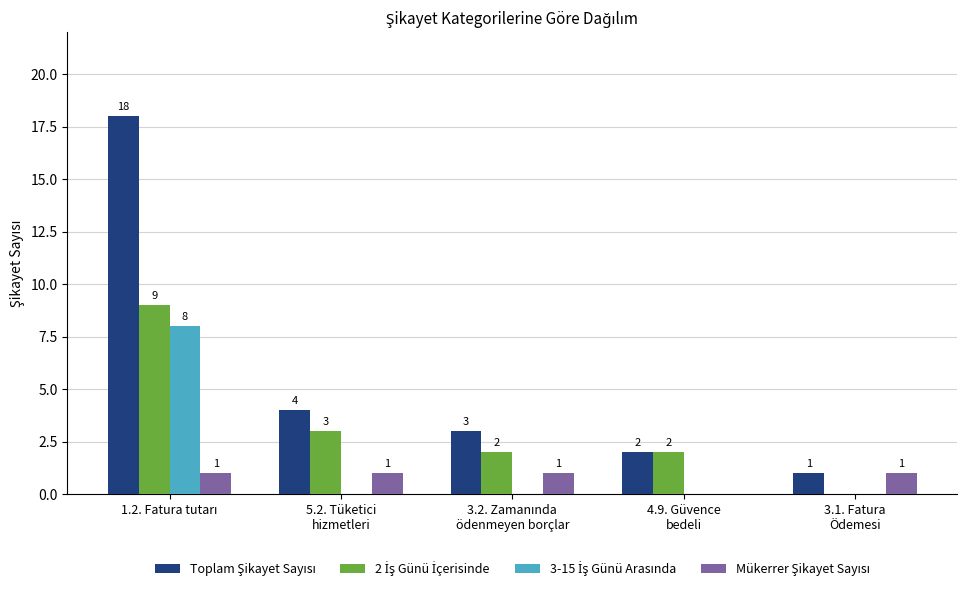

Reading left to right, transcribe all the data shown in this chart.

Toplam Şikayet Sayısı: 18	4	3	2	1
2 İş Günü İçerisinde: 9	3	2	2	0
3-15 İş Günü Arasında: 8	0	0	0	0
Mükerrer Şikayet Sayısı: 1	1	1	0	1